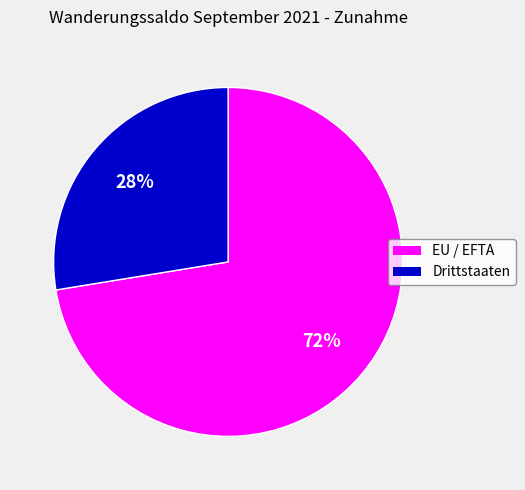

To the nearest percent, what is the average slice percentage?

50%